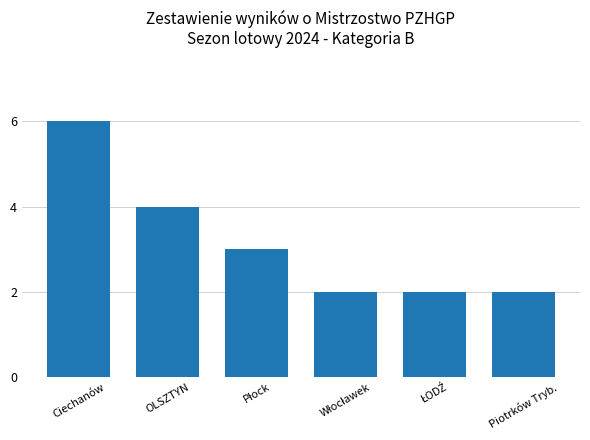

True or false: the data shows 3 at Piotrków Tryb..

False